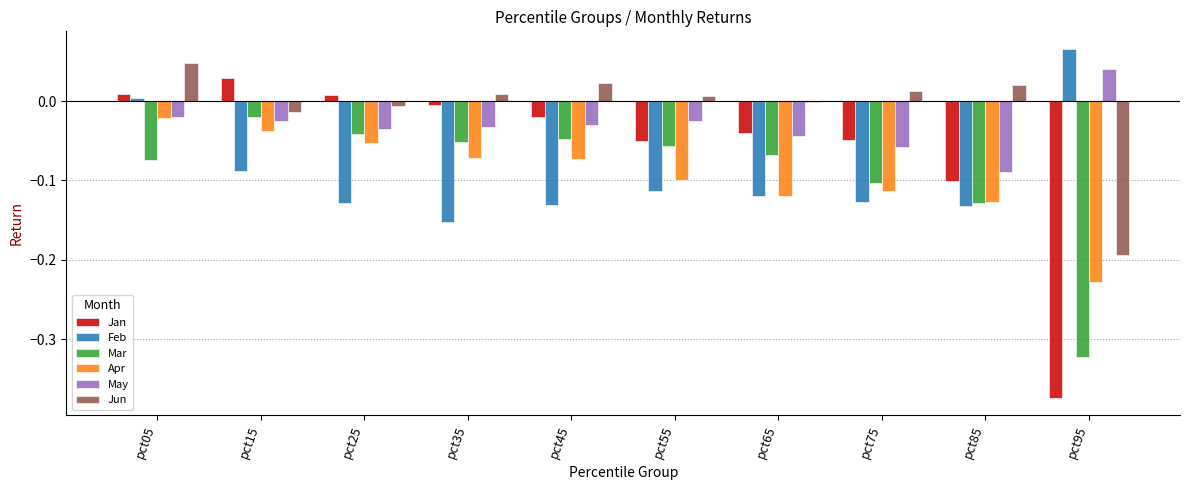

Which category has the highest value in the Feb series?

pct95